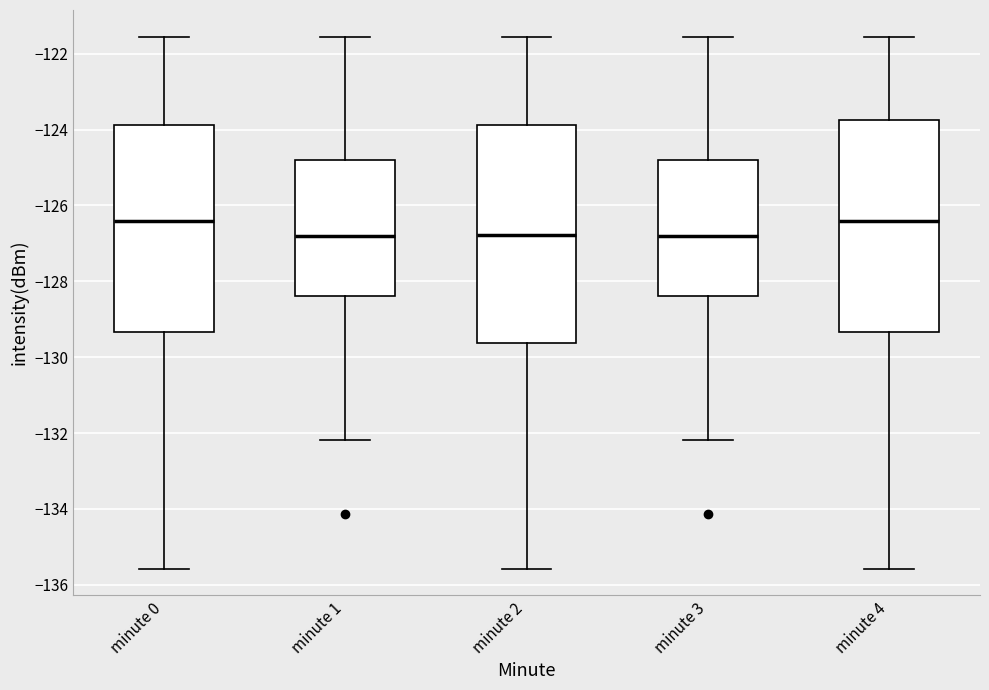

Where is the upper edge of the box for minute 3 on the y-axis? The values are not printed on the chart, so give them approximately, as read against the axis.

-124.8